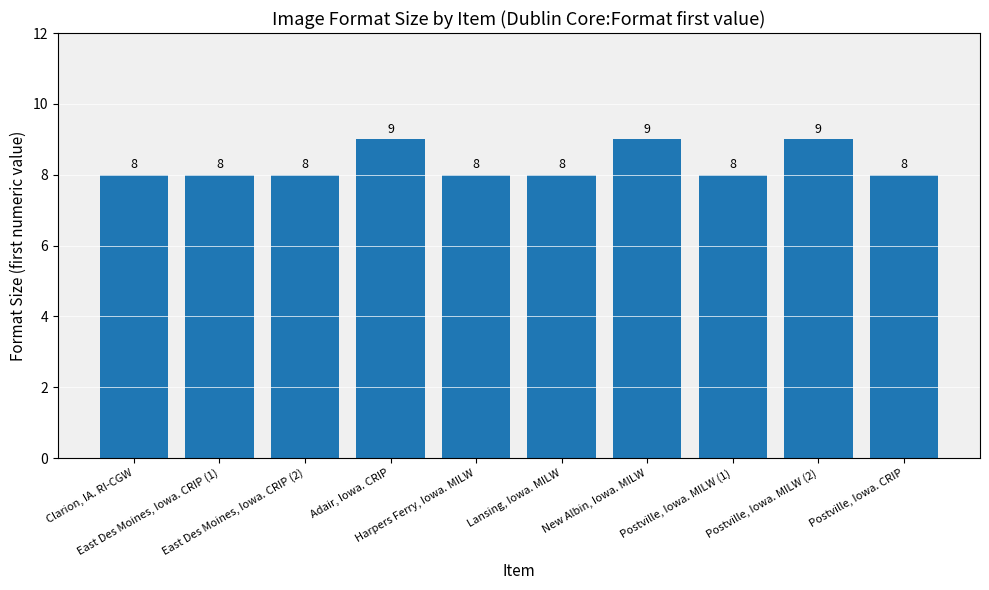

Is it true that the value at Clarion, IA. RI-CGW is 8?

True